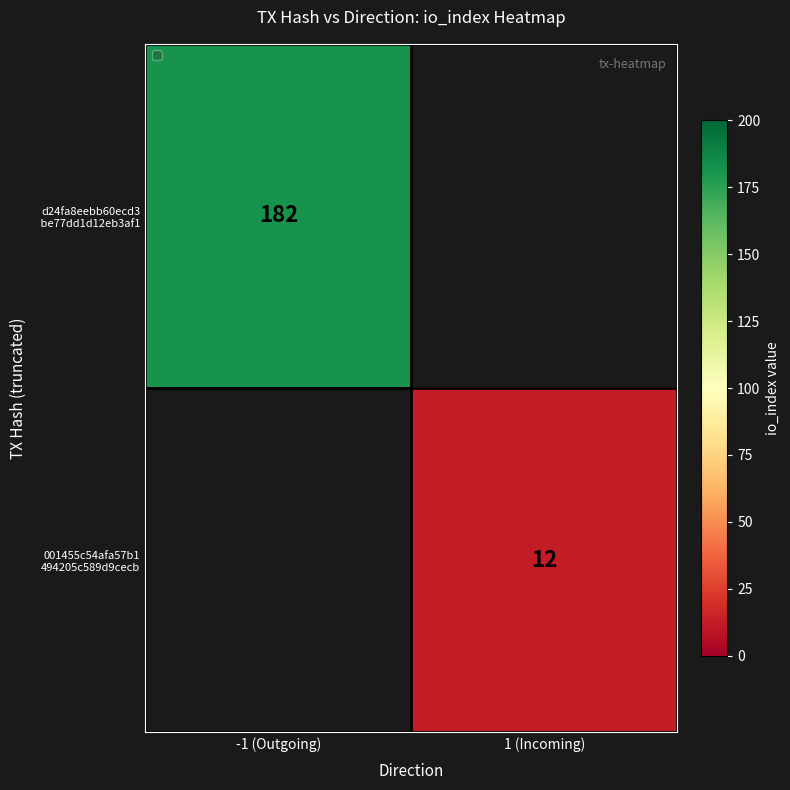

List the series in order of their overall mean, highest first.

d24fa8eebb60ecd3 be77dd1d12eb3af1, 001455c54afa57b1 494205c589d9cecb